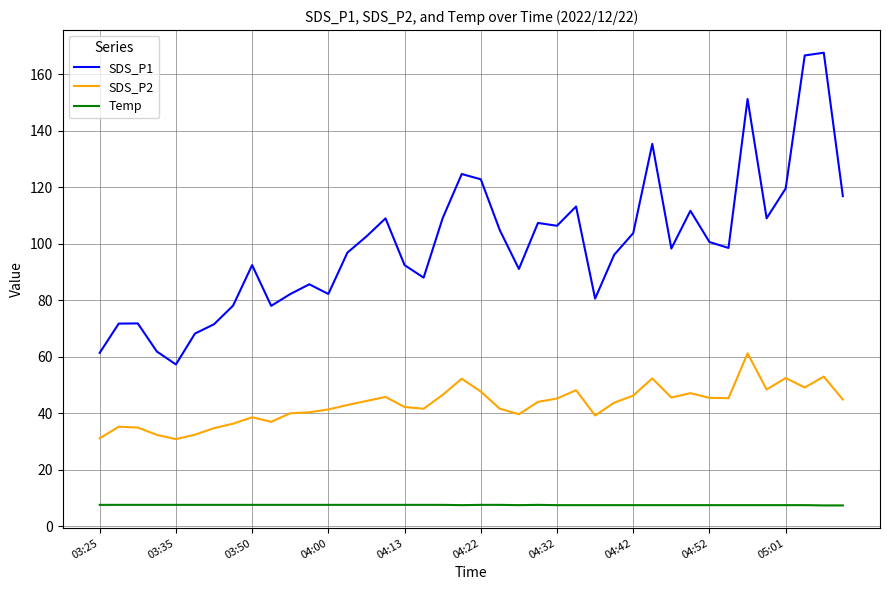

Which series has the widest spread of values?

SDS_P1